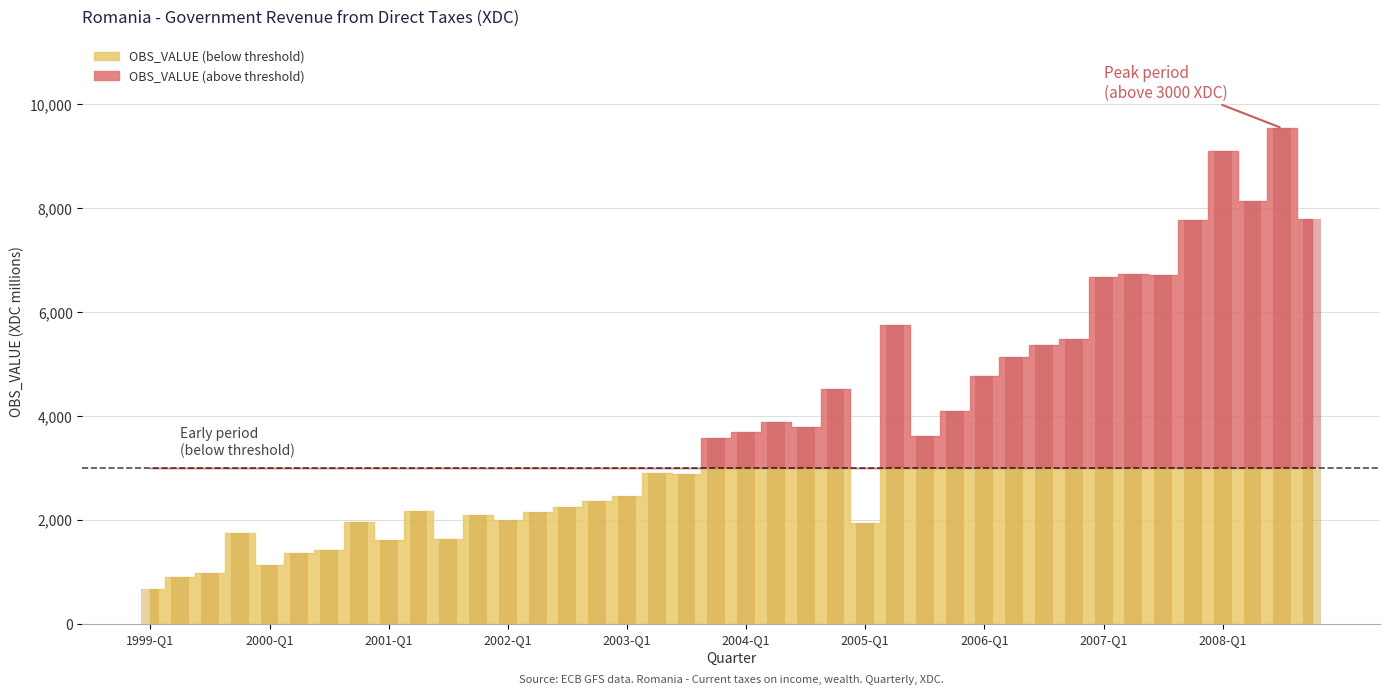

What is the difference between the values at 2002-Q1 and 2005-Q2?

3755.7